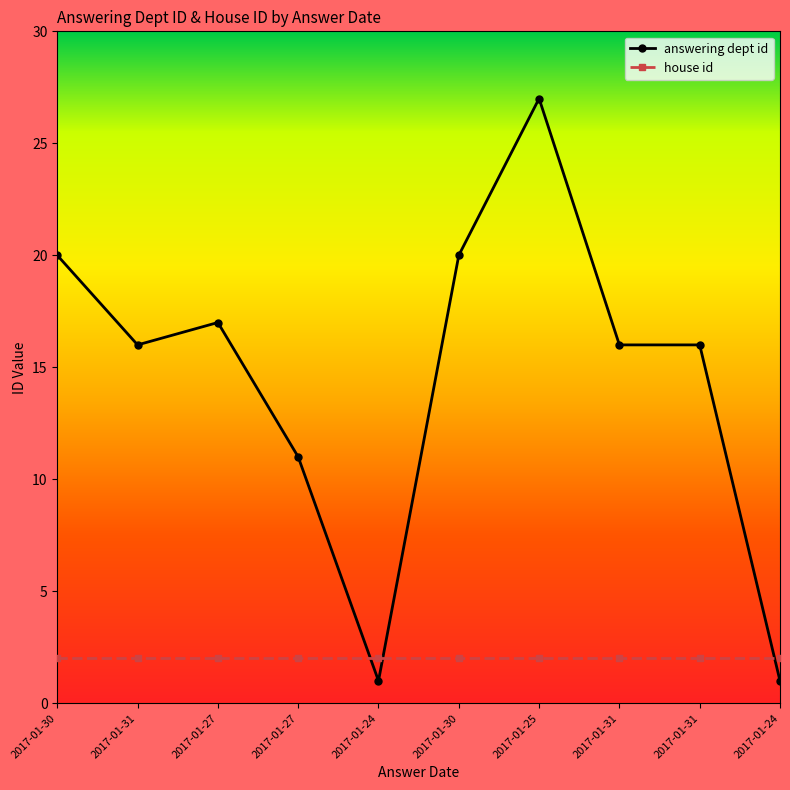

What are all the series names shown in the legend?

answering dept id, house id